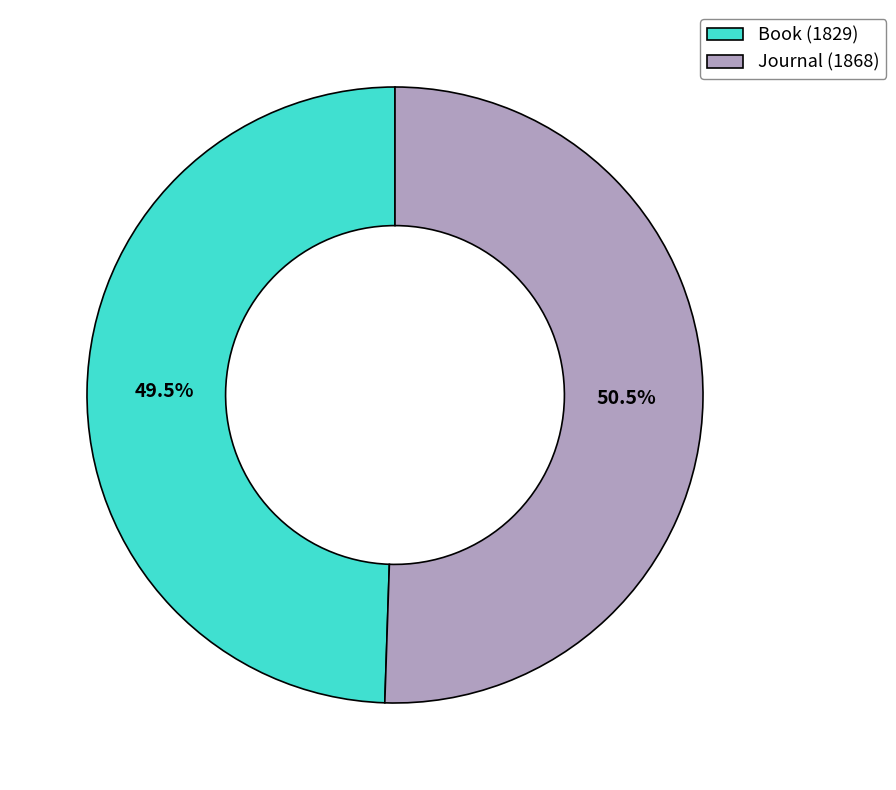

What portion of the pie excludes Journal (1868)?

49.5%